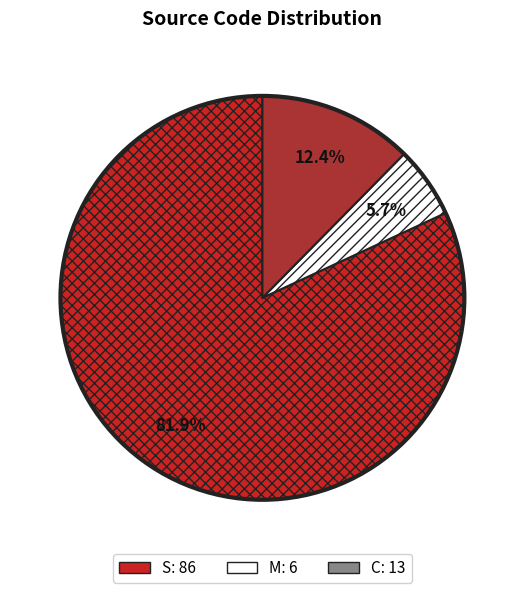

Which category has the biggest portion of the pie?

S